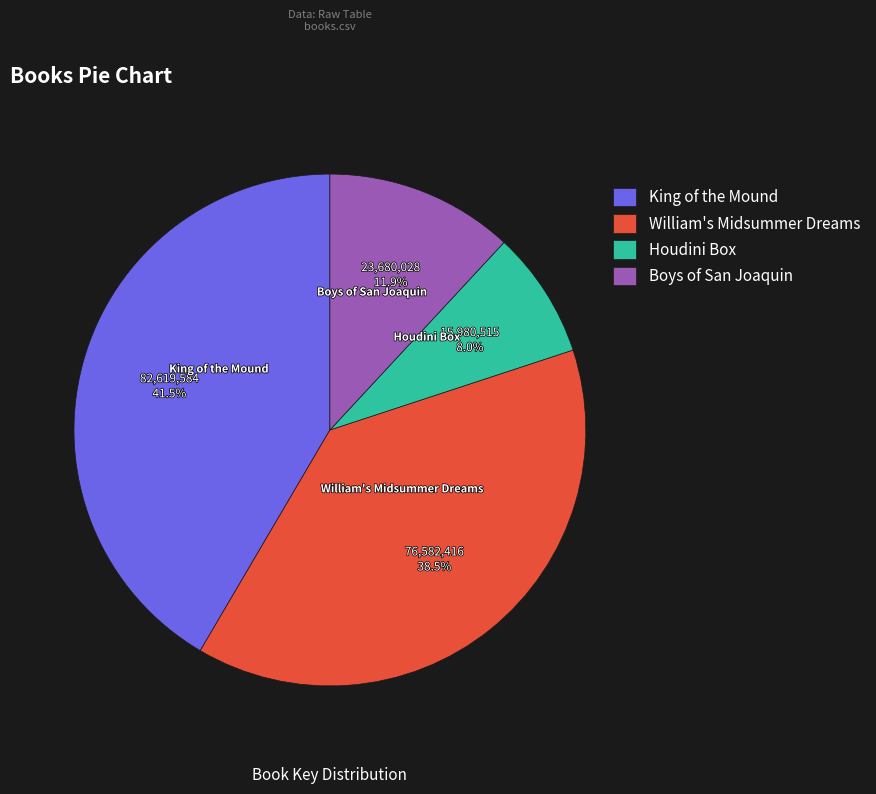

What is the smallest slice in the pie chart?

Houdini Box